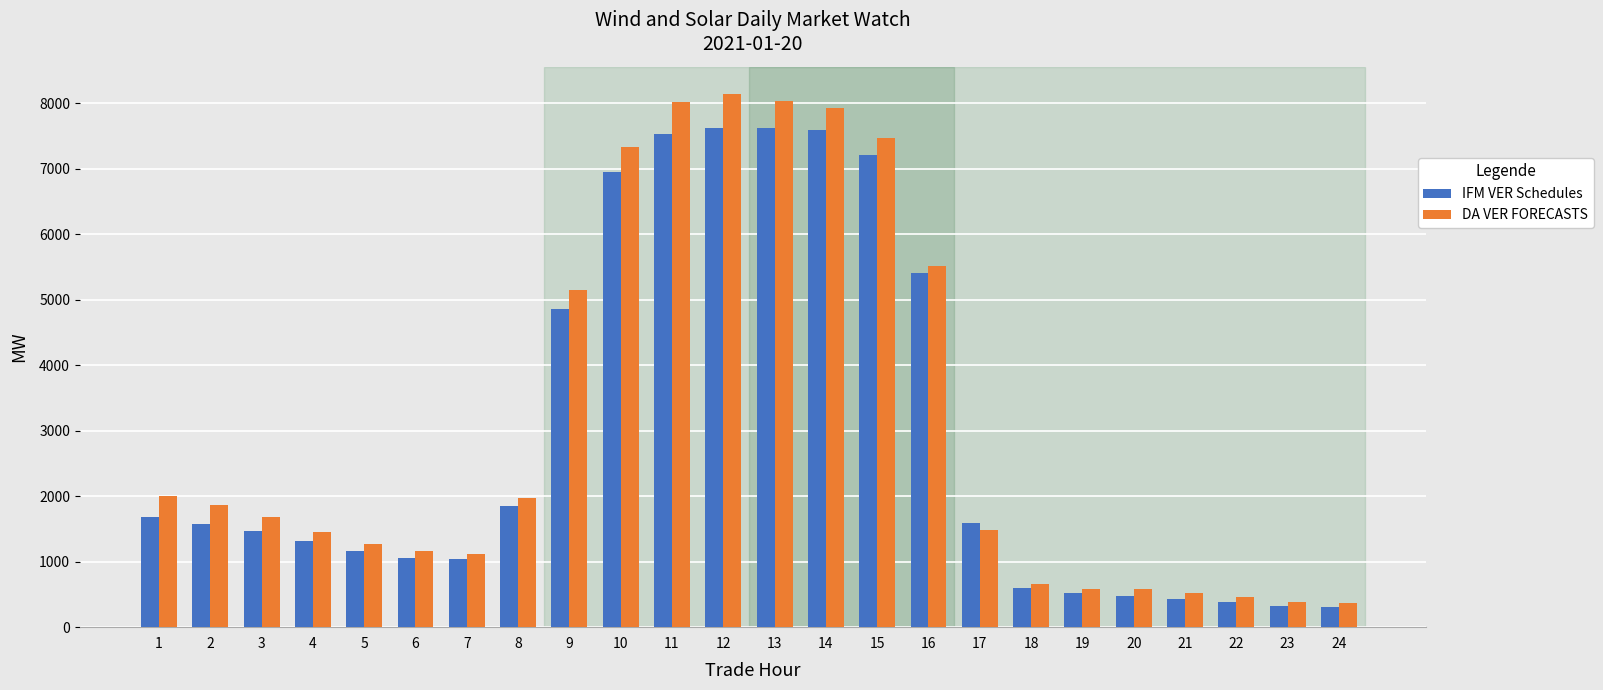

Between 18 and 21, which series saw the biggest shift?

IFM VER Schedules